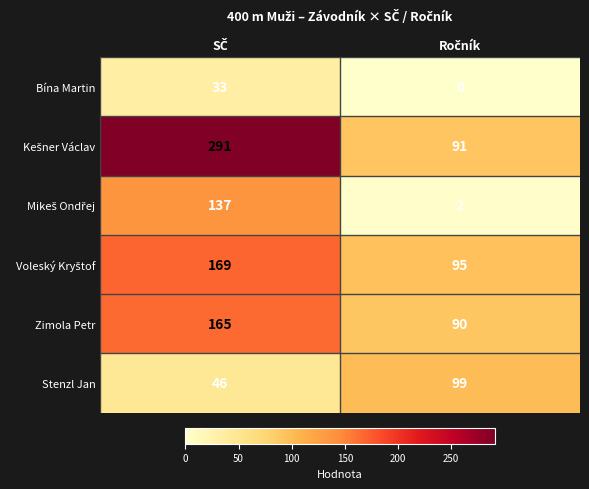

What is the difference between the maximum and minimum values in the Stenzl Jan series?

53